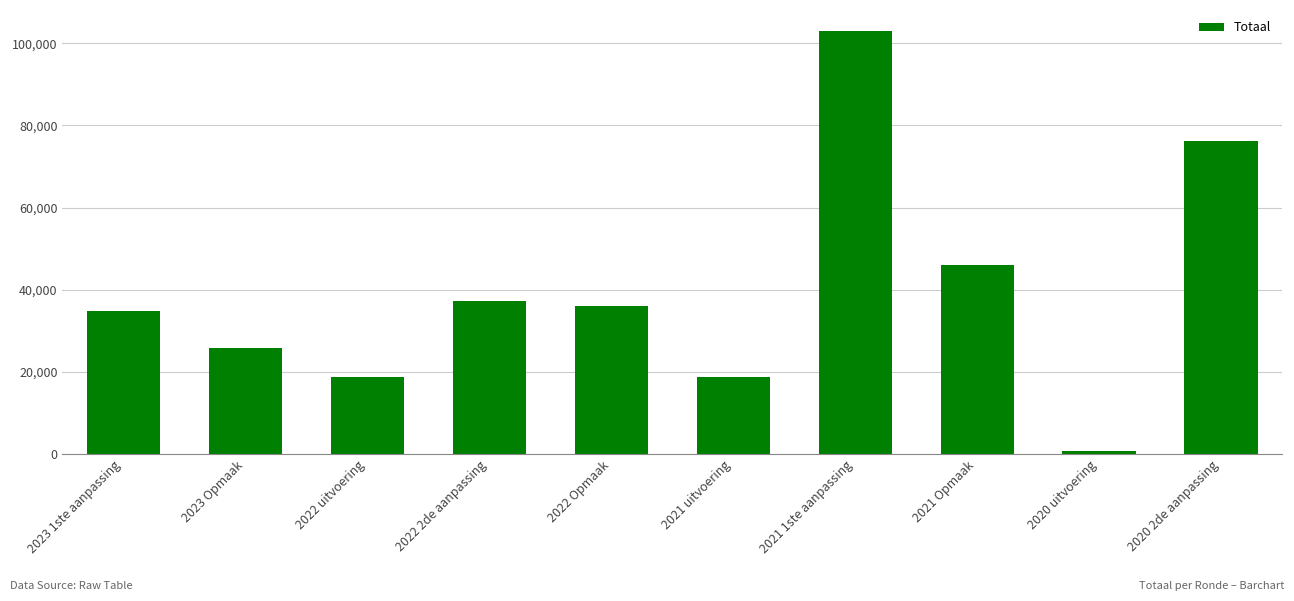

Between 2021 1ste aanpassing and 2023 Opmaak, which is larger?

2021 1ste aanpassing